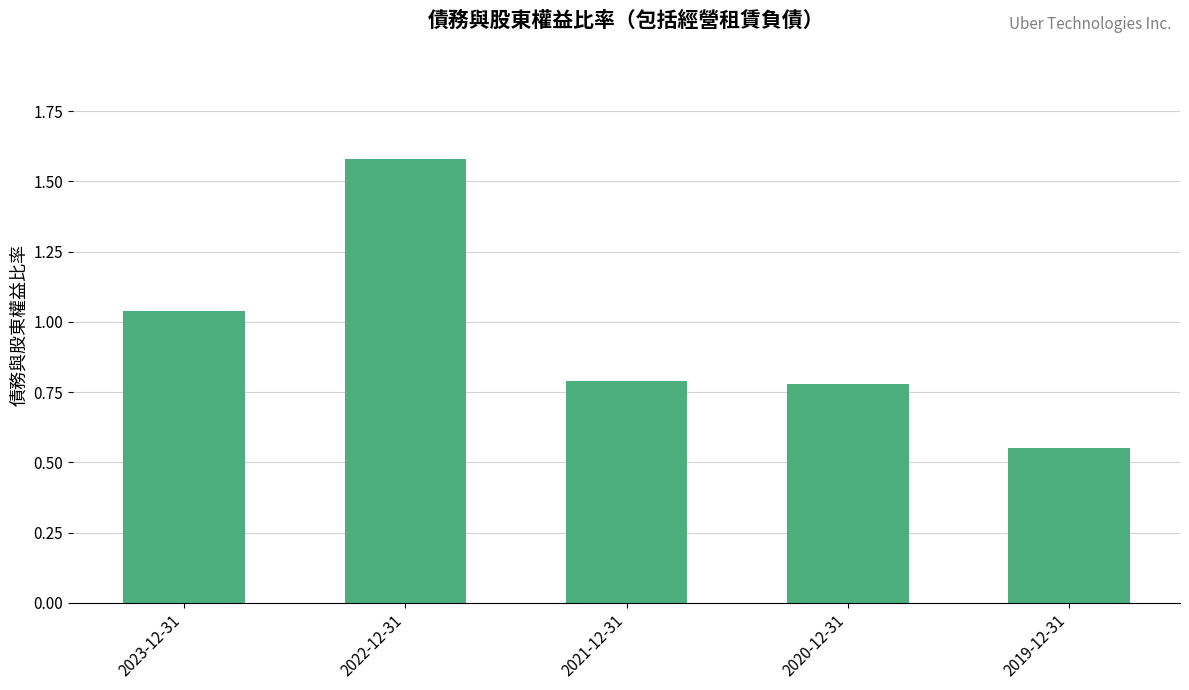

What is the sum of the values at 2019-12-31 and 2022-12-31?

2.1